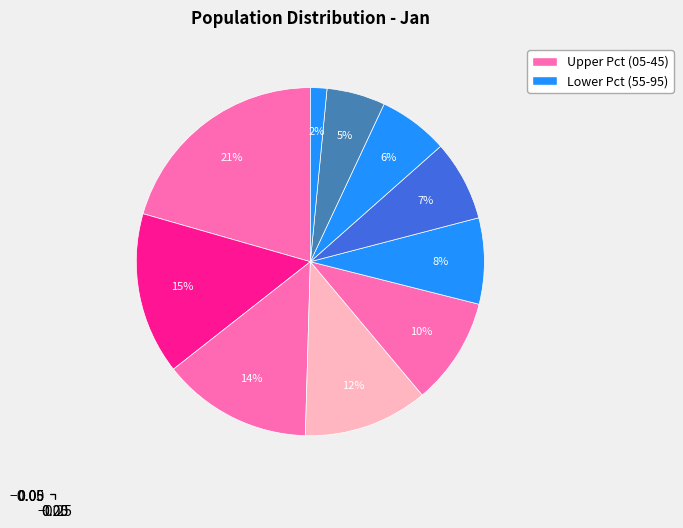

How many slices are in this pie chart?

10